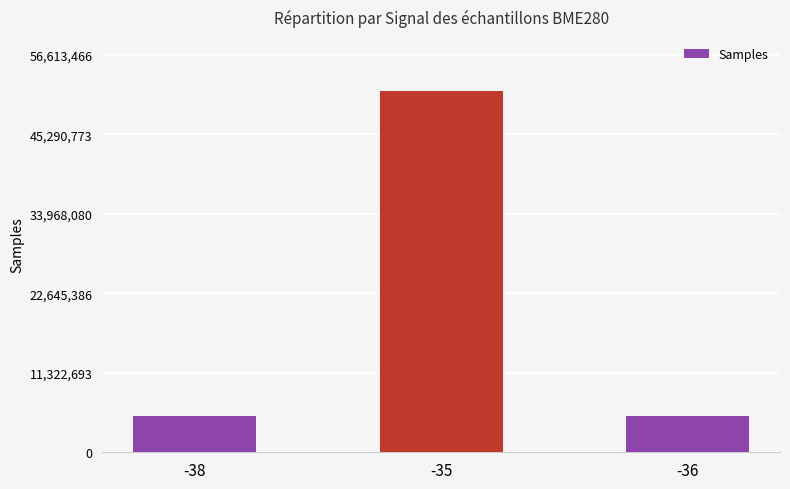

At which category does the chart reach its peak across all series?

-35